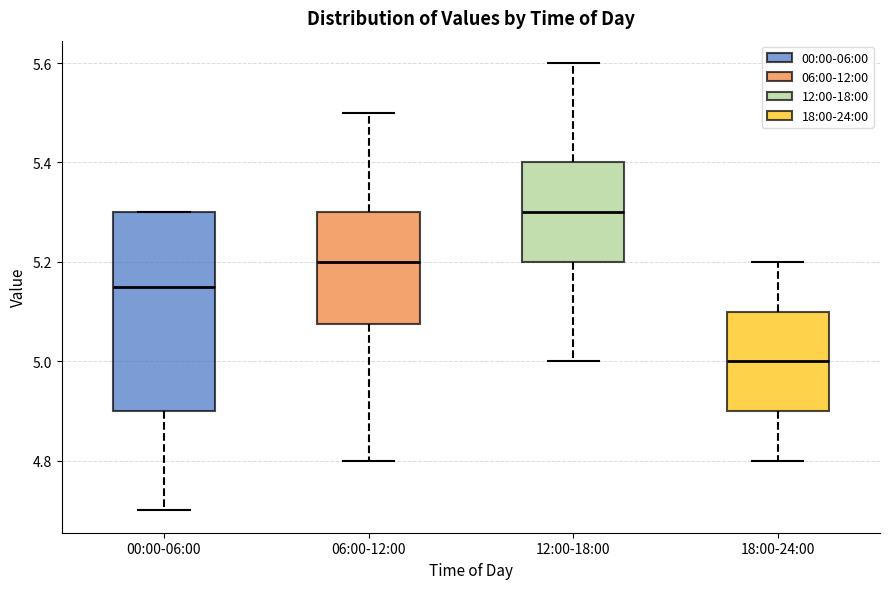

Reading left to right, transcribe this box plot: for each box, give where its median line is, the range the box spans, and where its two whiskers end, as read against the y-axis. The values are not printed on the chart, so give them approximately, as read against the axis.

00:00-06:00: median 5.16, box 4.90 to 5.30, whiskers 4.70 to 5.30
06:00-12:00: median 5.20, box 5.08 to 5.30, whiskers 4.80 to 5.50
12:00-18:00: median 5.30, box 5.20 to 5.40, whiskers 5.00 to 5.60
18:00-24:00: median 5.00, box 4.90 to 5.10, whiskers 4.80 to 5.20